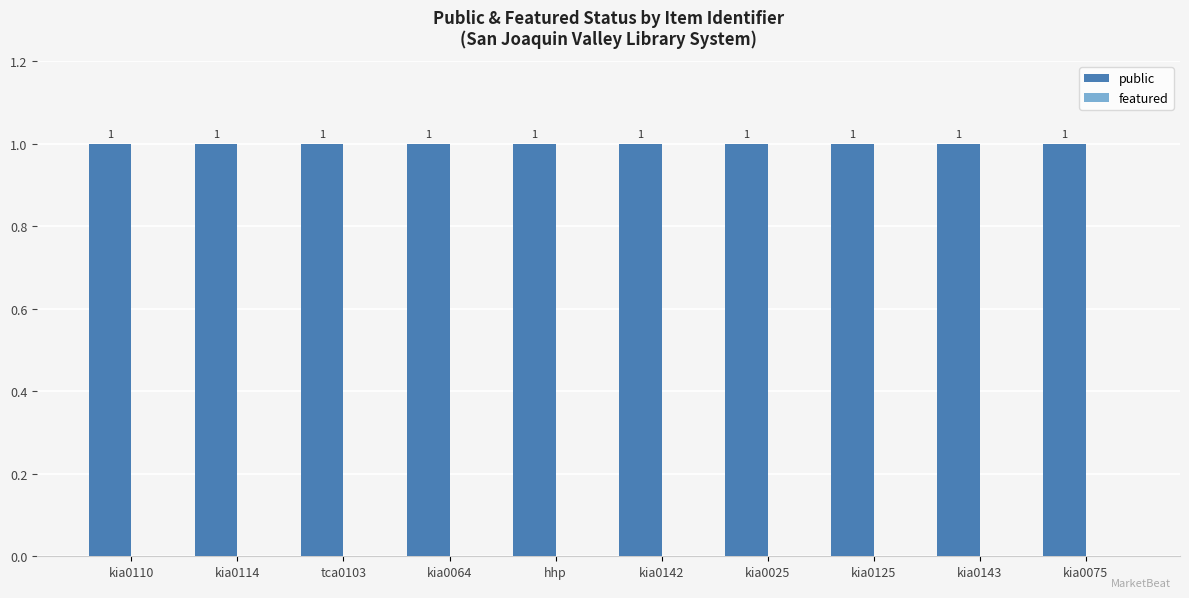

Is it true that featured equals 0 at kia0075?

True